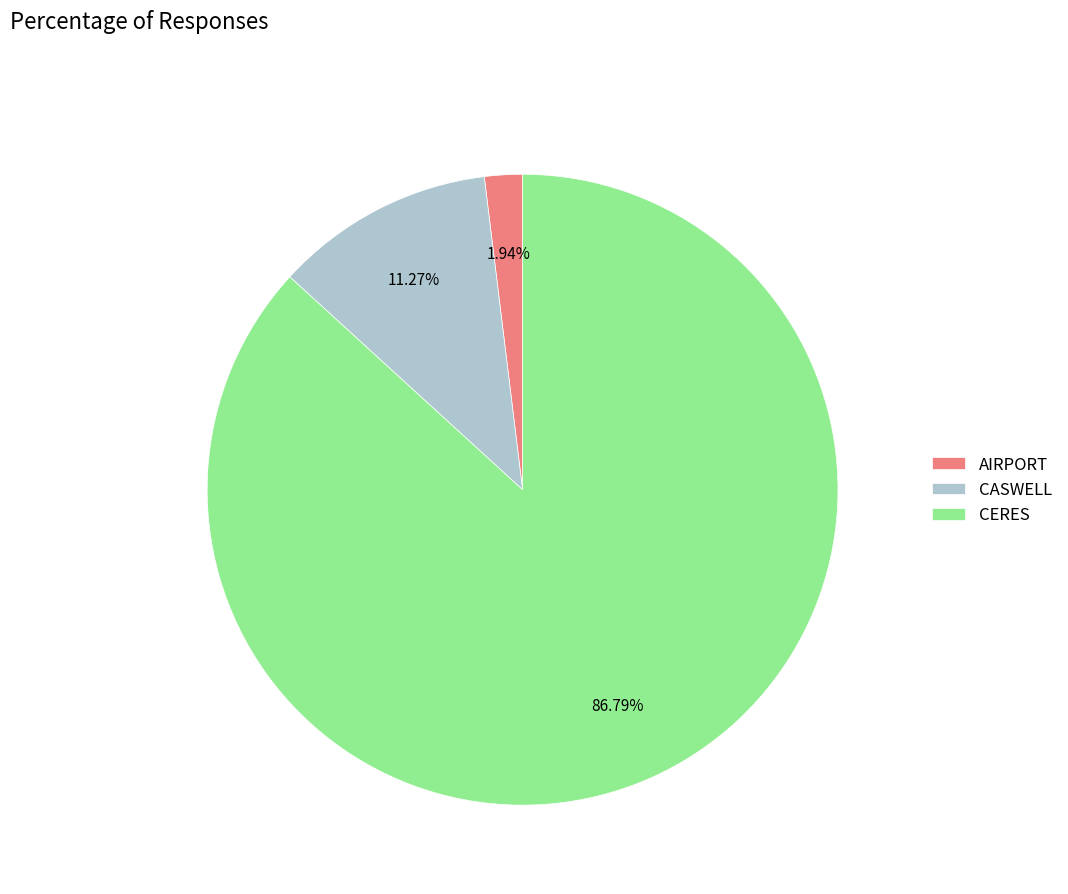

Do AIRPORT and CERES together represent more than half of the pie?

Yes